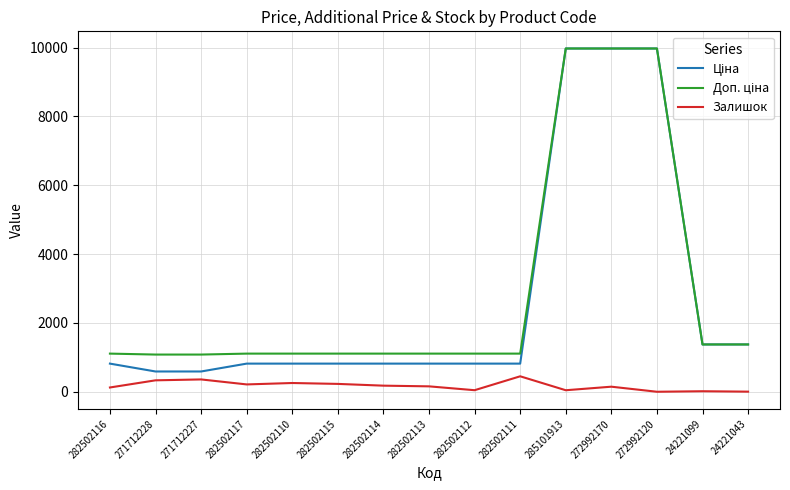

What is the maximum value shown in the chart?

9975.0